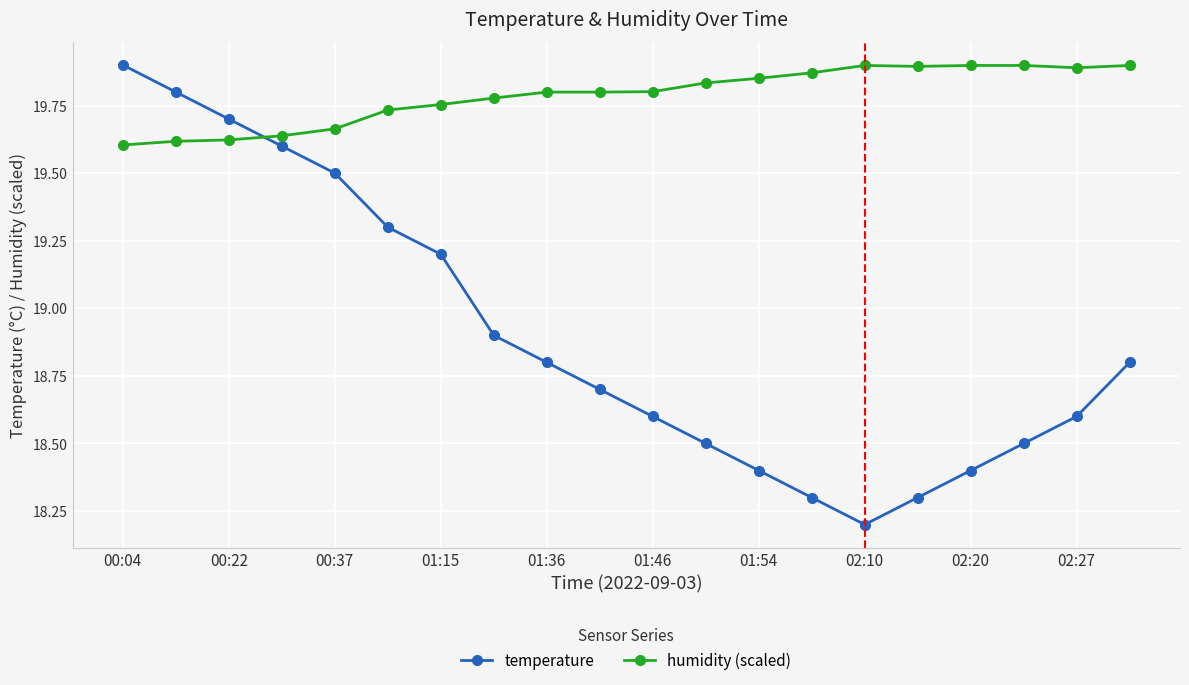

Which series has the widest spread of values?

temperature